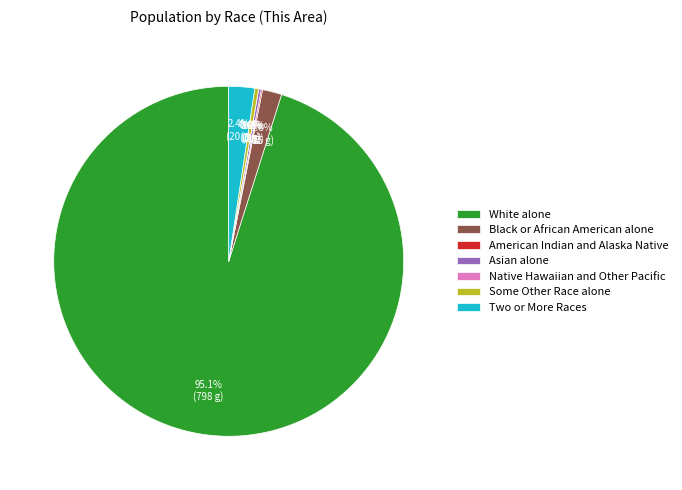

The Black or African American alone slice represents 2% of the pie. True or false?

True